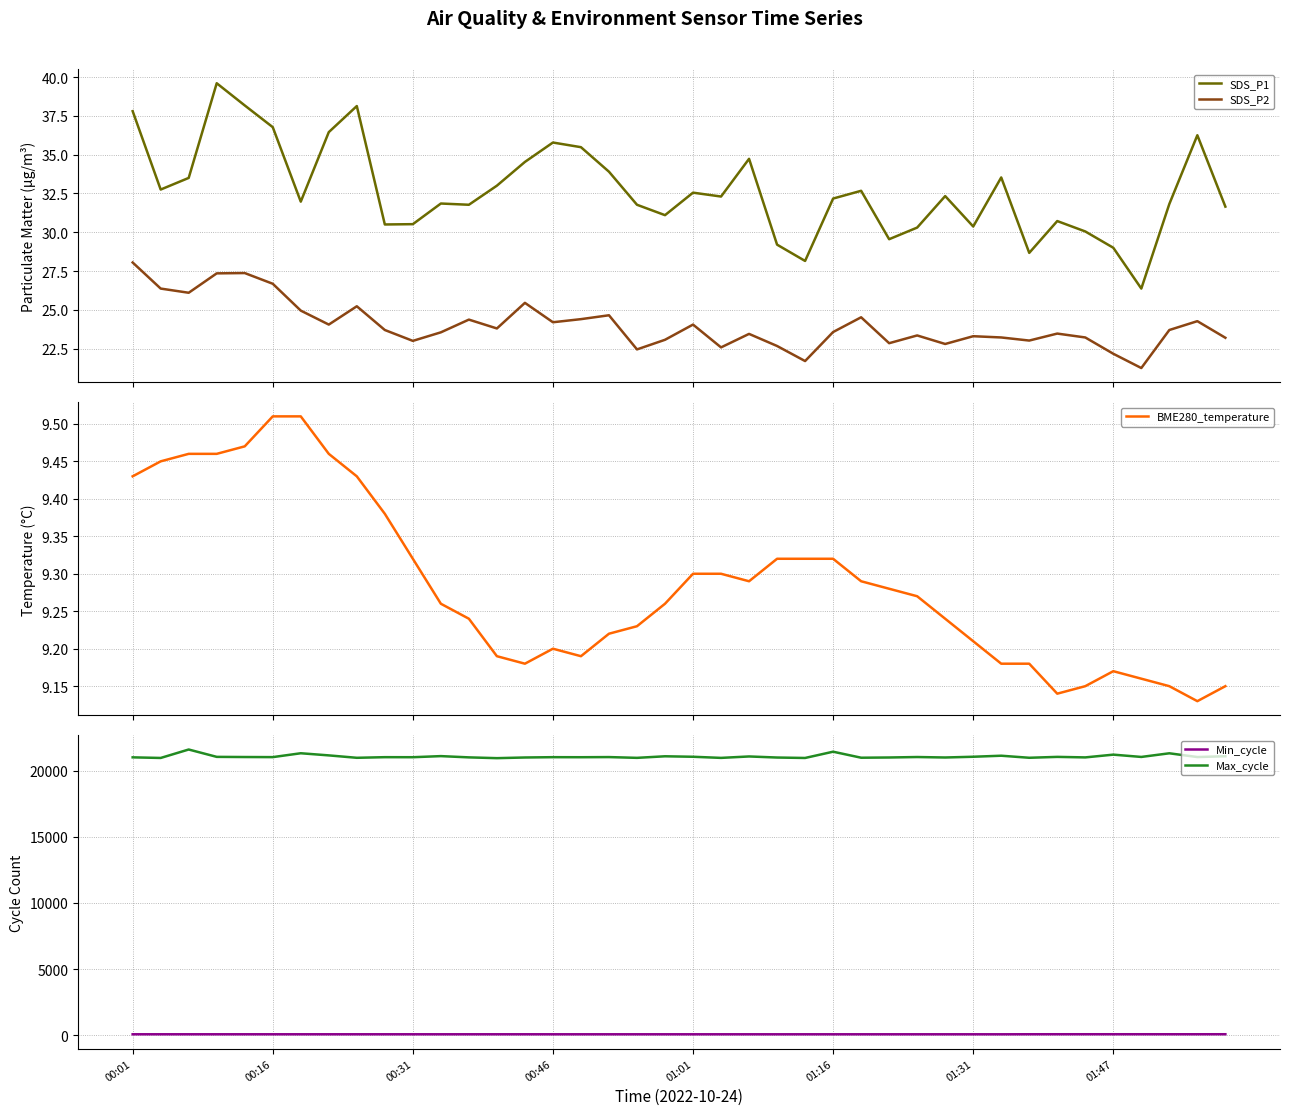

True or false: SDS_P1 and SDS_P2 cross at least once.

False